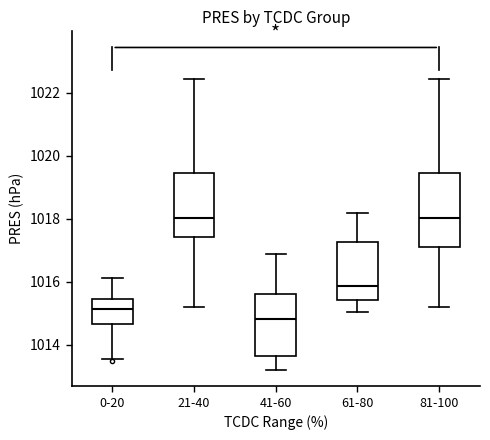

Where does the upper whisker of the box for 0-20 end on the y-axis? The values are not printed on the chart, so give them approximately, as read against the axis.

1016.2